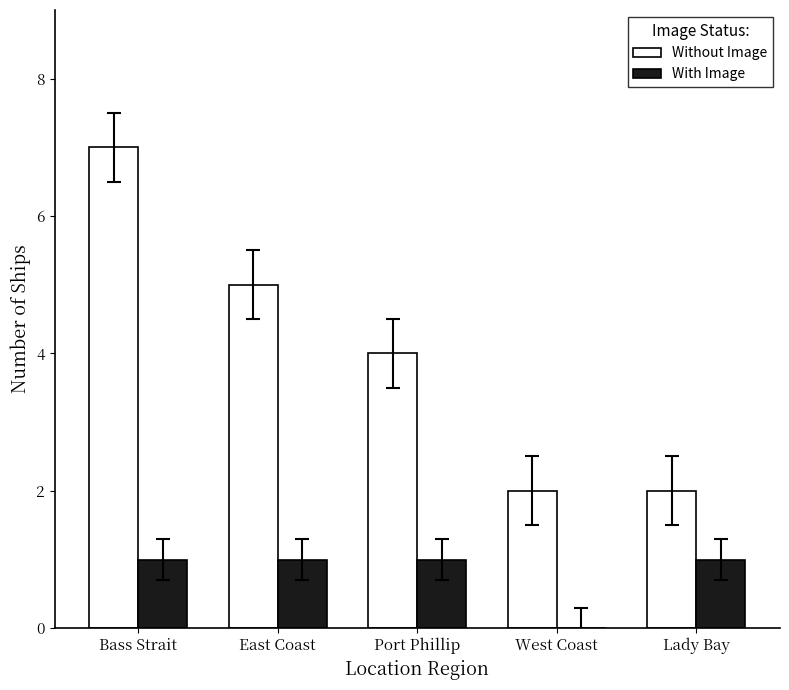

What value does the With Image series have at Lady Bay?

1